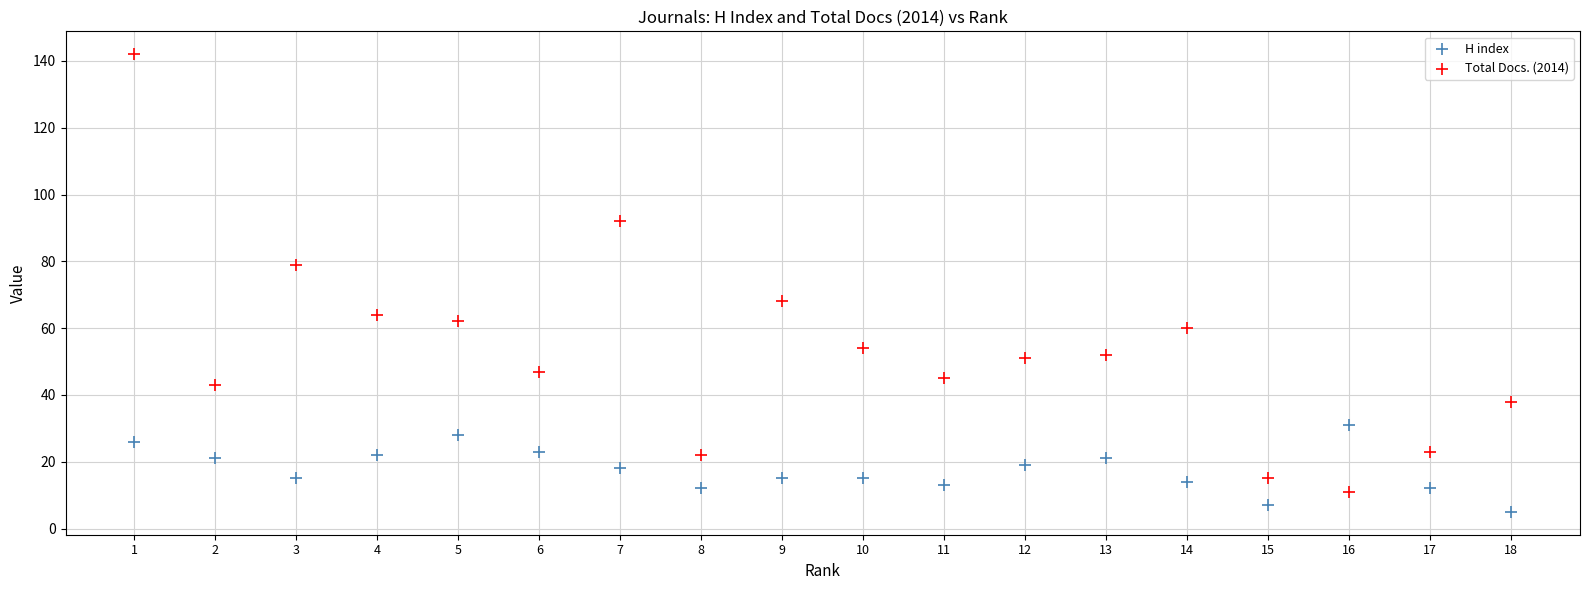

Across all data points, what is the range of X values (max minus min)?

17